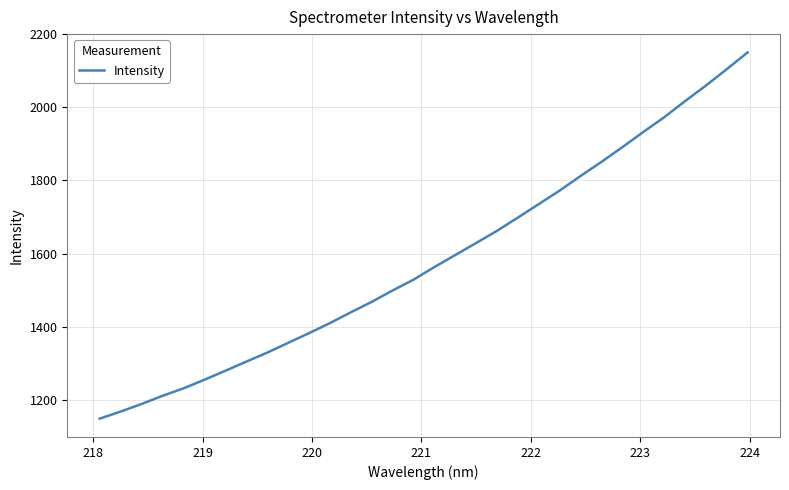

What is the smallest value displayed?

1148.3